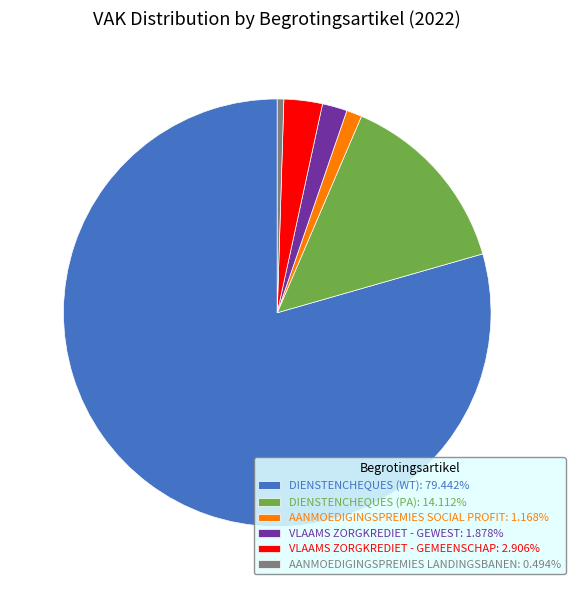

Does any single category account for the majority?

Yes